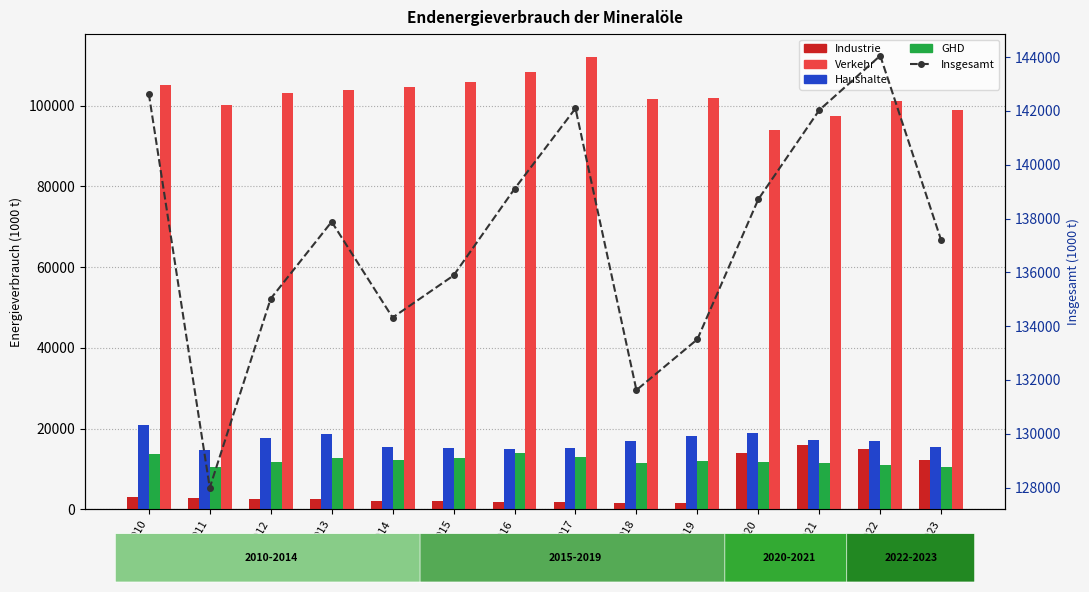

Which has a higher value, 2023 or 2018?

2023